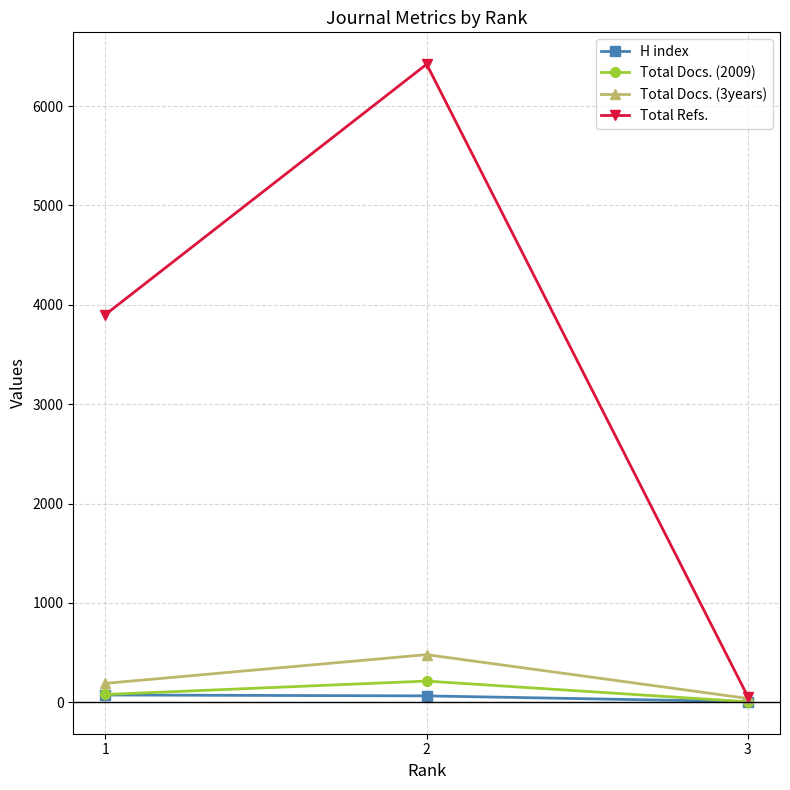

Count the number of data series in this chart.

4